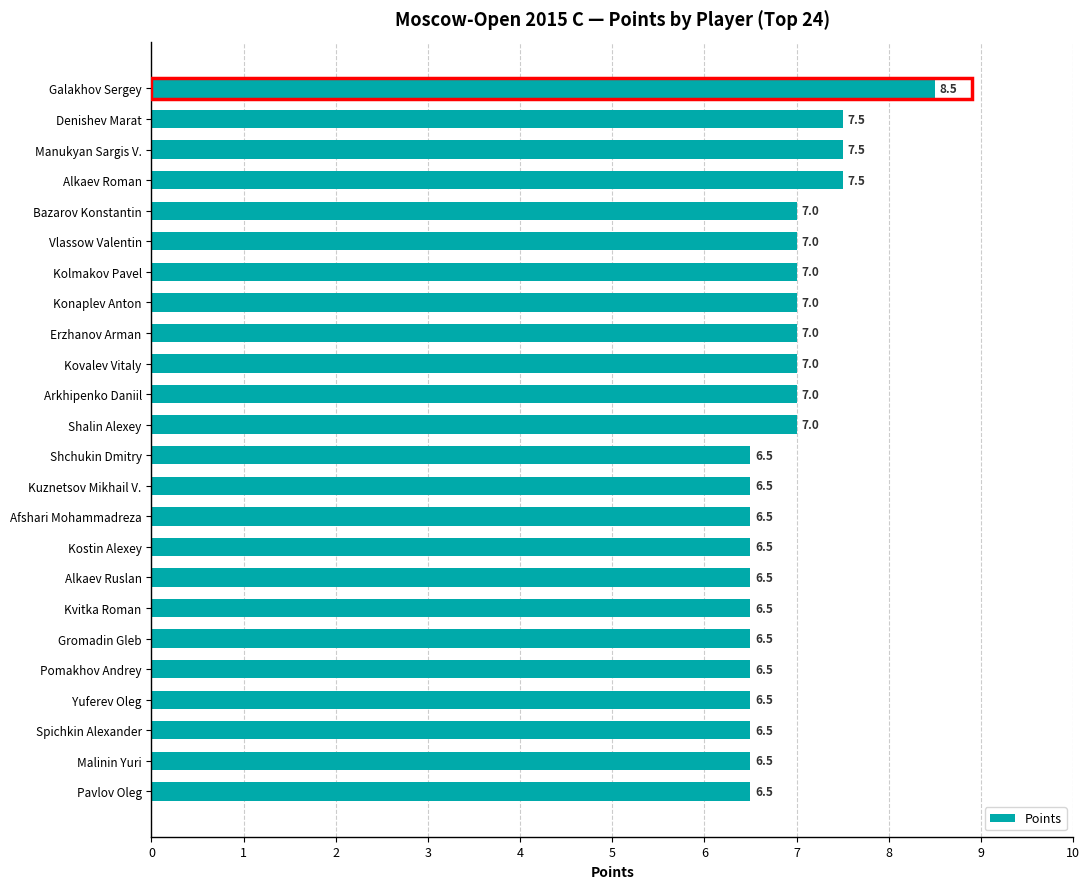

Reading bottom to top, list all the values displayed in this chart.

6.5	6.5	6.5	6.5	6.5	6.5	6.5	6.5	6.5	6.5	6.5	6.5	7.0	7.0	7.0	7.0	7.0	7.0	7.0	7.0	7.5	7.5	7.5	8.5